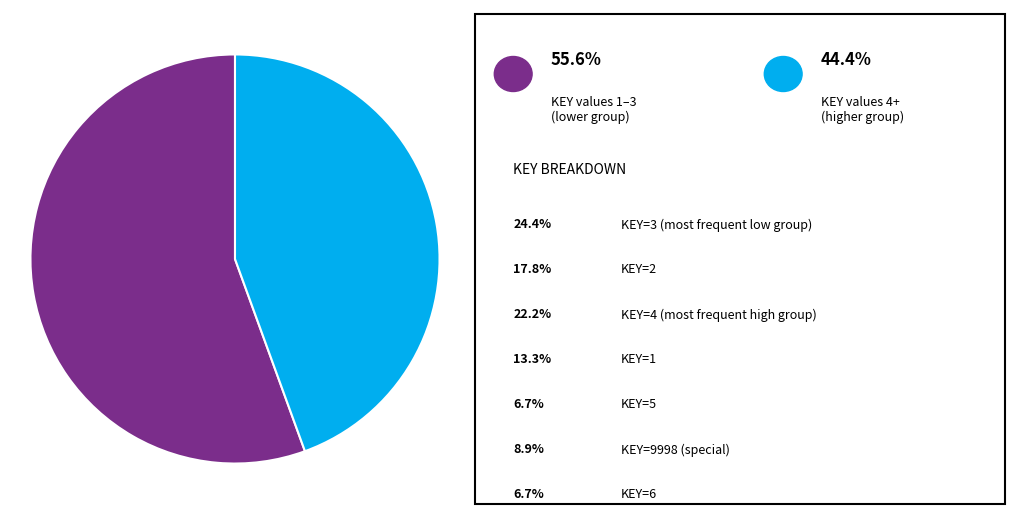

How many slices are in this pie chart?

2